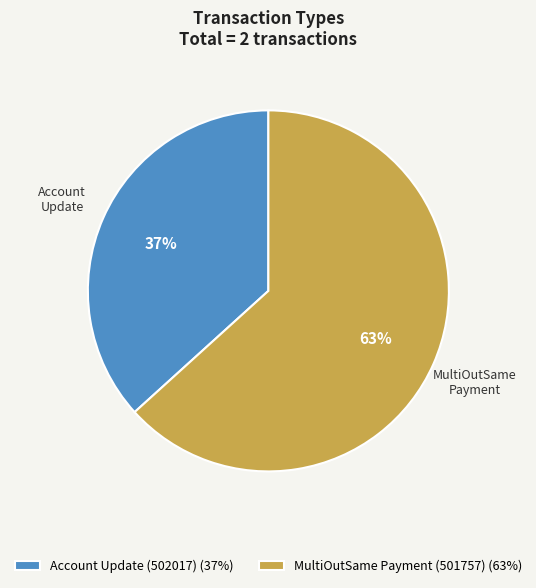

Does MultiOutSame Payment (501757) represent more than half of the total?

Yes